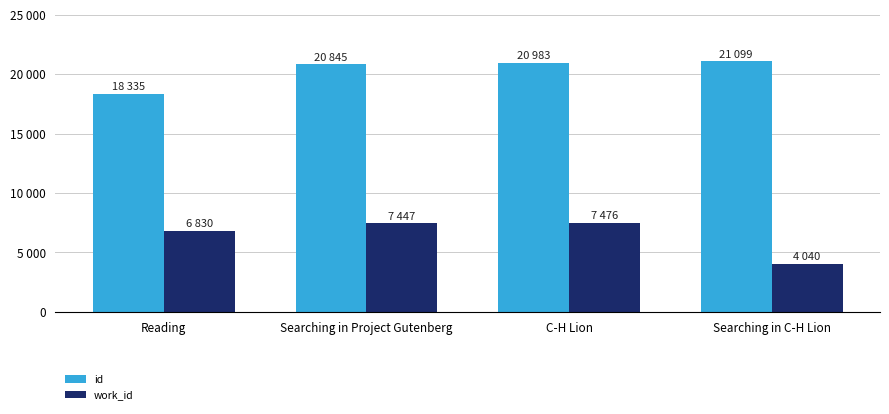

Is the value of work_id at Searching in C-H Lion greater than the value of id at Searching in C-H Lion?

No